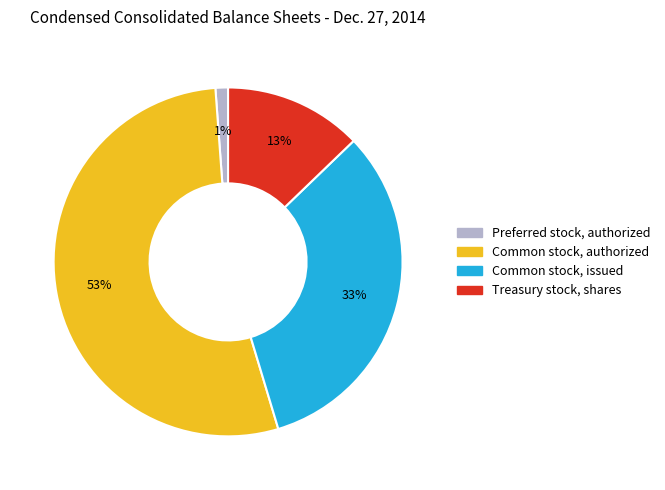

Combined, do Preferred stock, authorized and Common stock, issued account for over 50%?

No